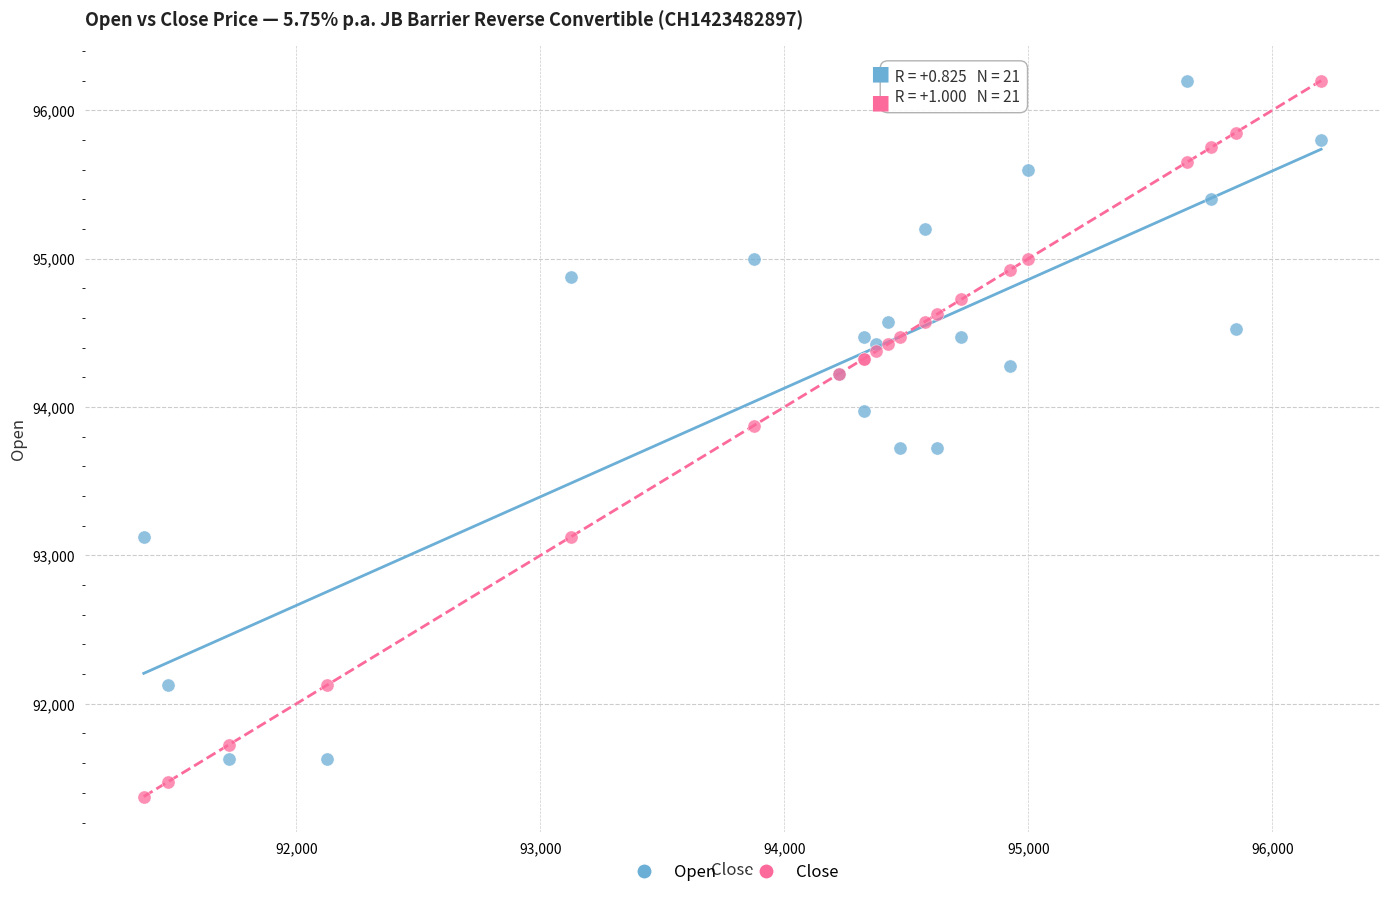

Which series has the largest Y range (max minus min)?

Close